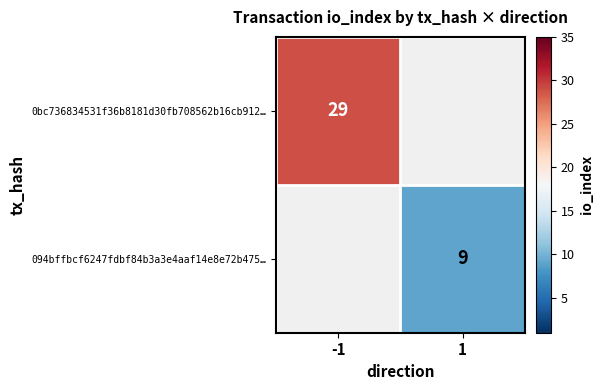

True or false: 094bffbcf6247fdbf84b3a3e4aaf14e8e72b475… has a value of 9 at 1.

True